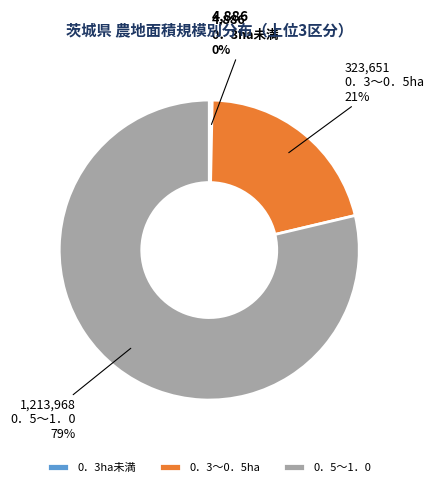

To the nearest percent, what is the difference between the 0．5～1．0 and 0．3～0．5ha slice percentages?

58%